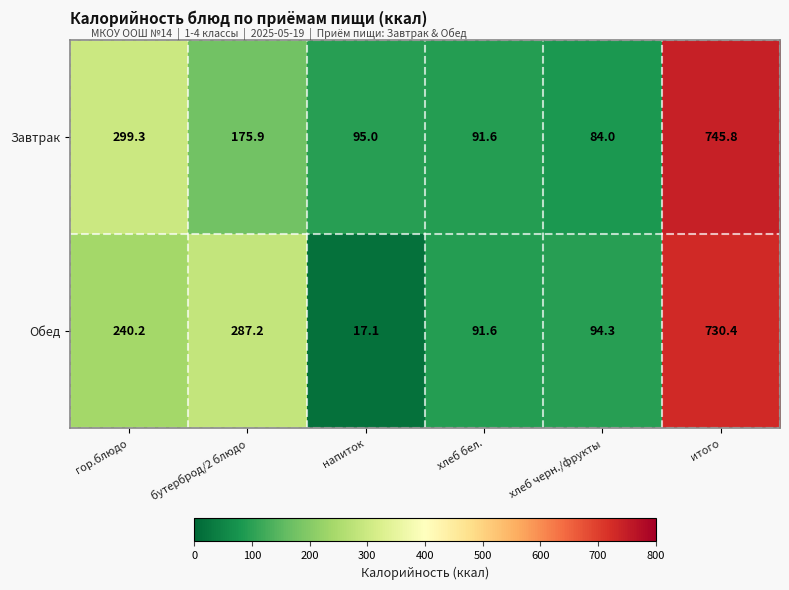

Rank the series by their average value, from lowest to highest.

Обед, Завтрак